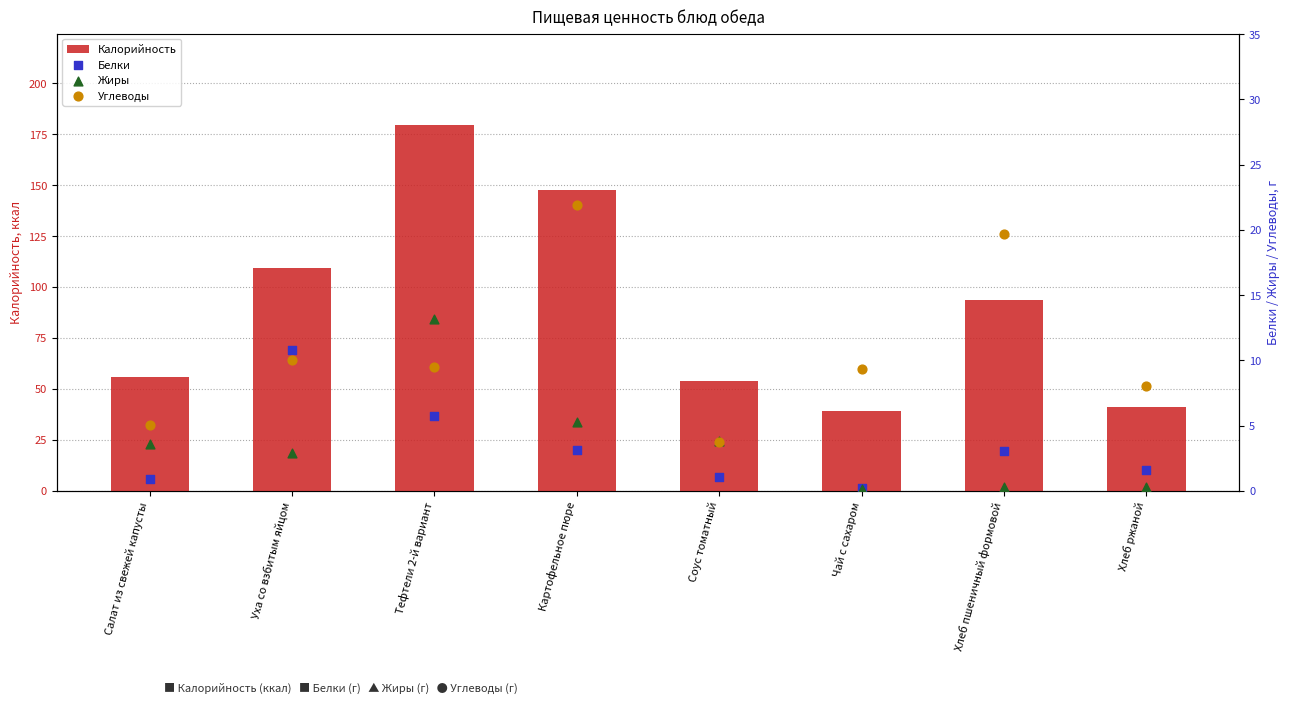

Which series contains the lowest Y value?

Жиры